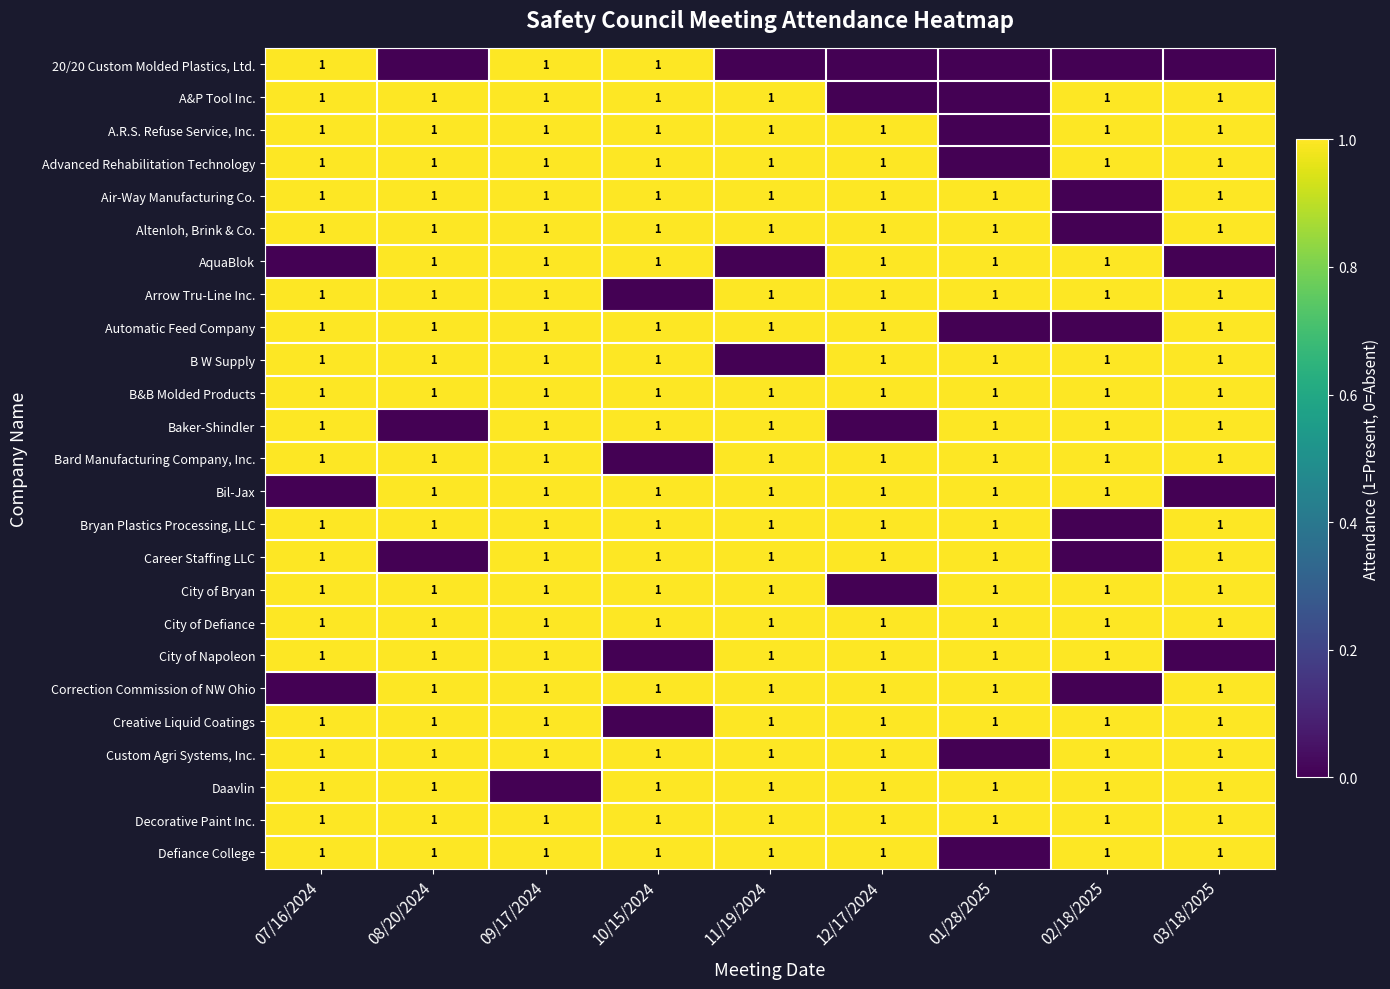

True or false: City of Defiance has a value of 1 at 09/17/2024.

True